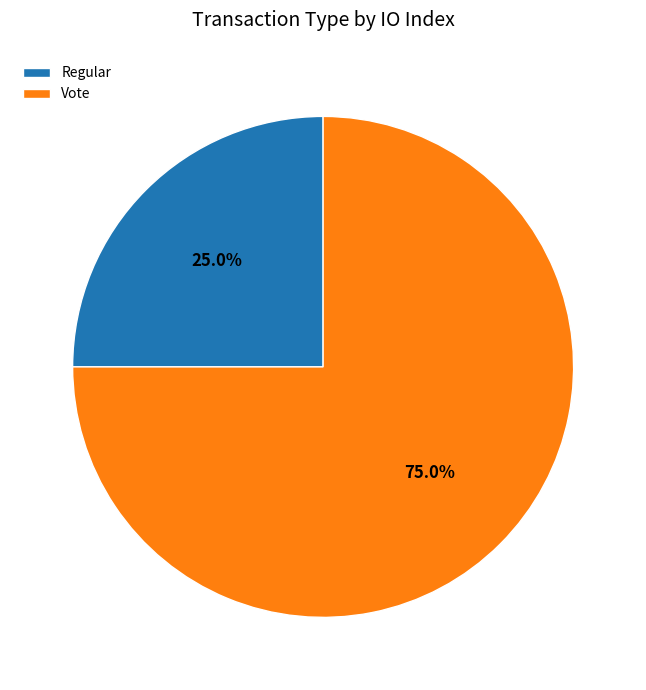

What is the largest slice in the pie chart?

Vote